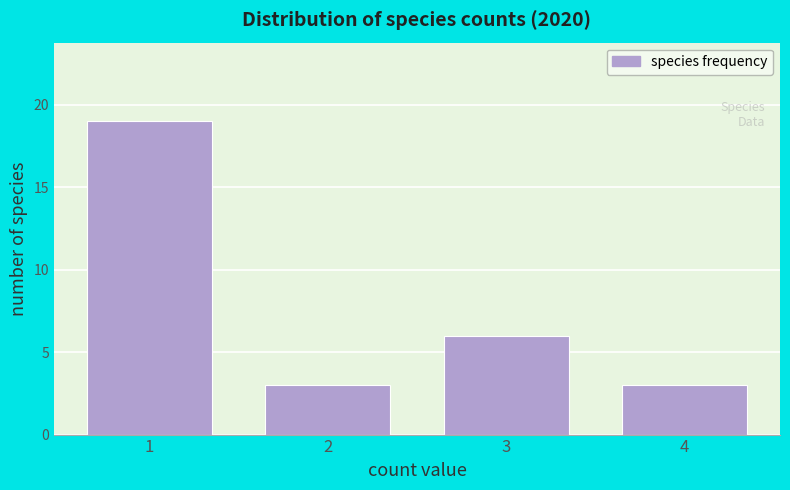

Reading left to right, transcribe all the data shown in this chart.

1=19	2=3	3=6	4=3